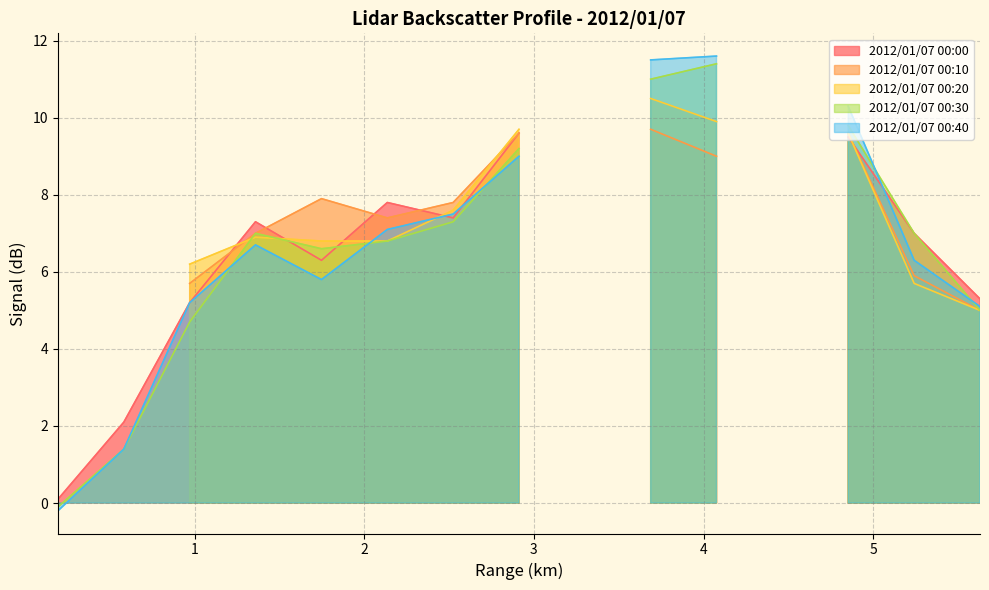

True or false: 1.553 has more than 2 points higher than both neighbors.

False